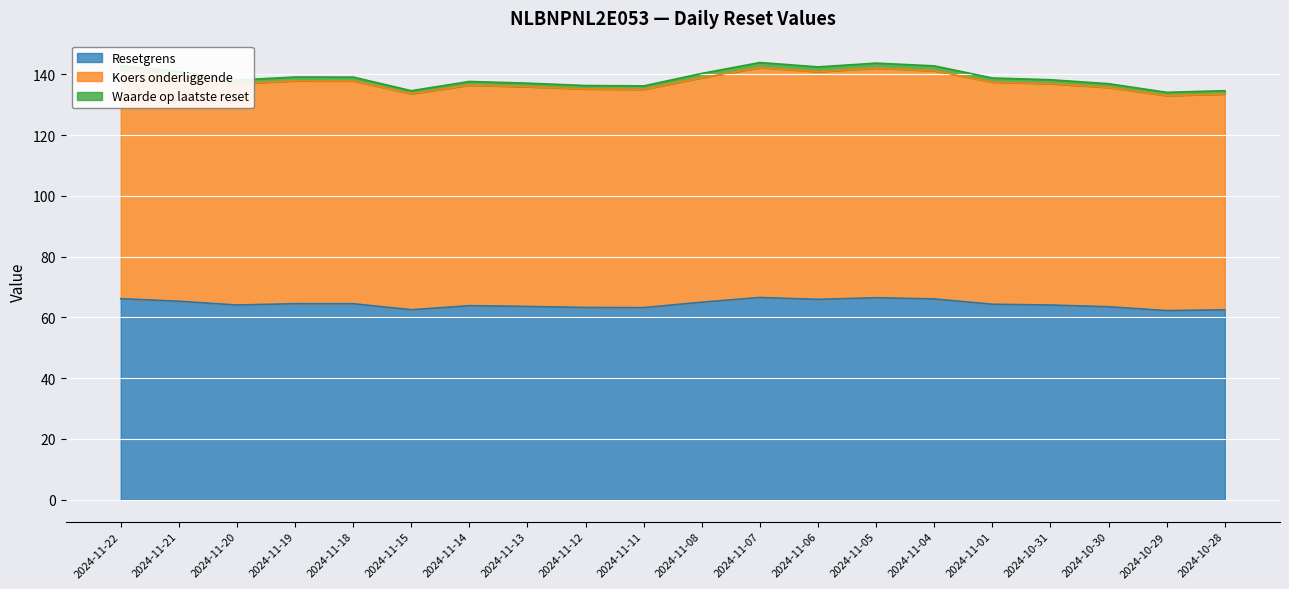

True or false: Resetgrens has more than 1 interior local peaks.

True